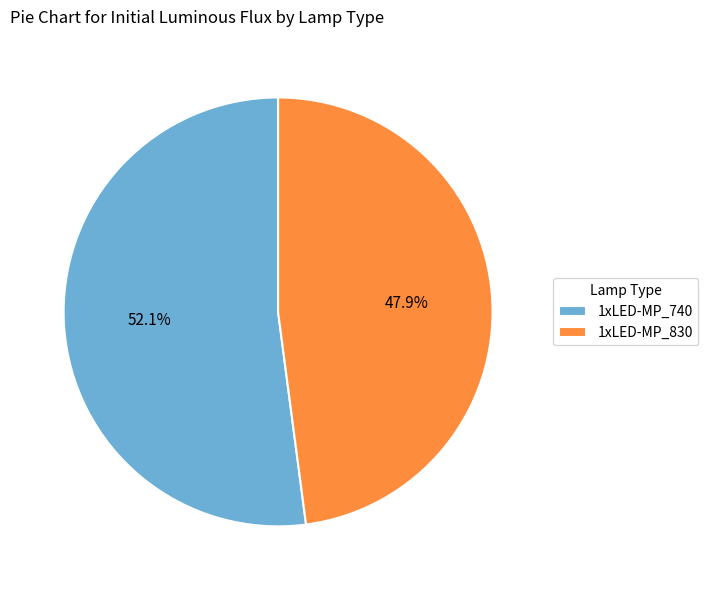

Which has a higher value, 1xLED-MP_740 or 1xLED-MP_830?

1xLED-MP_740